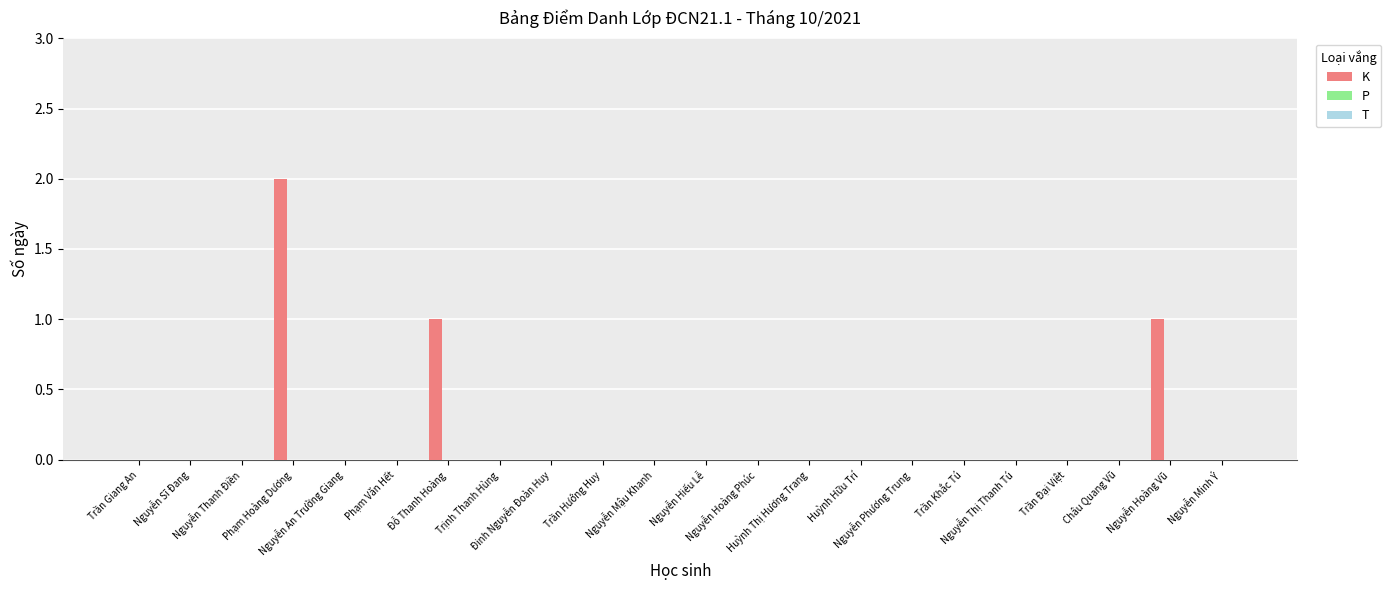

What is the sum of all values?

4